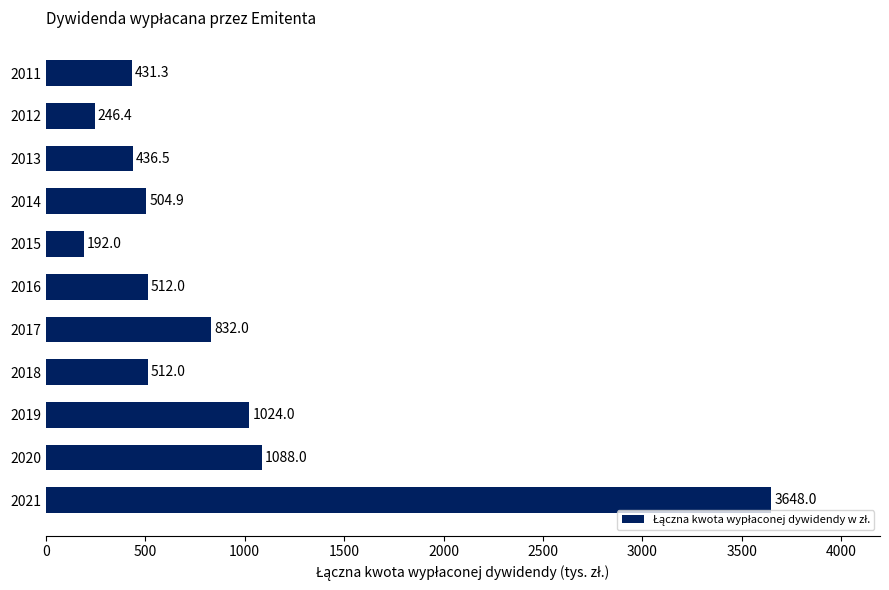

Reading top to bottom, transcribe all the data shown in this chart.

2011=431.3	2012=246.4	2013=436.5	2014=504.9	2015=192.0	2016=512.0	2017=832.0	2018=512.0	2019=1024.0	2020=1088.0	2021=3648.0